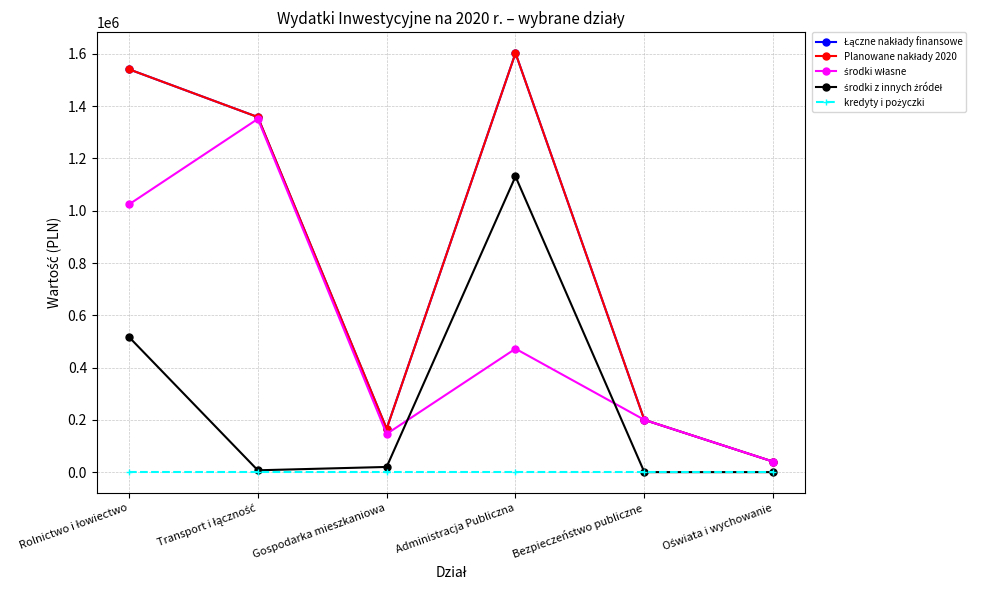

True or false: Planowane nakłady 2020 and środki z innych źródeł intersect in this chart.

False